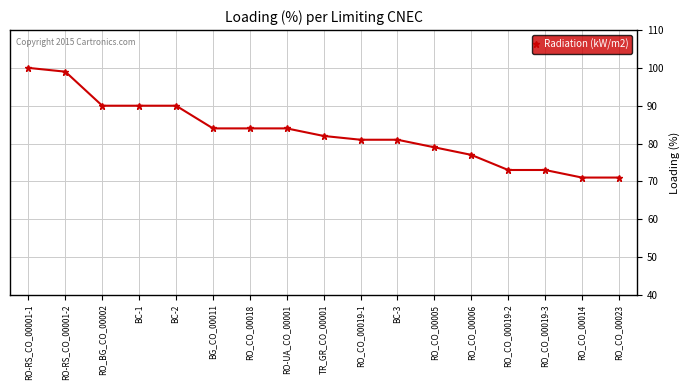

Approximately how many times larger is the value at RO_CO_00014 compared to TR_GR_CO_00001?

0.9